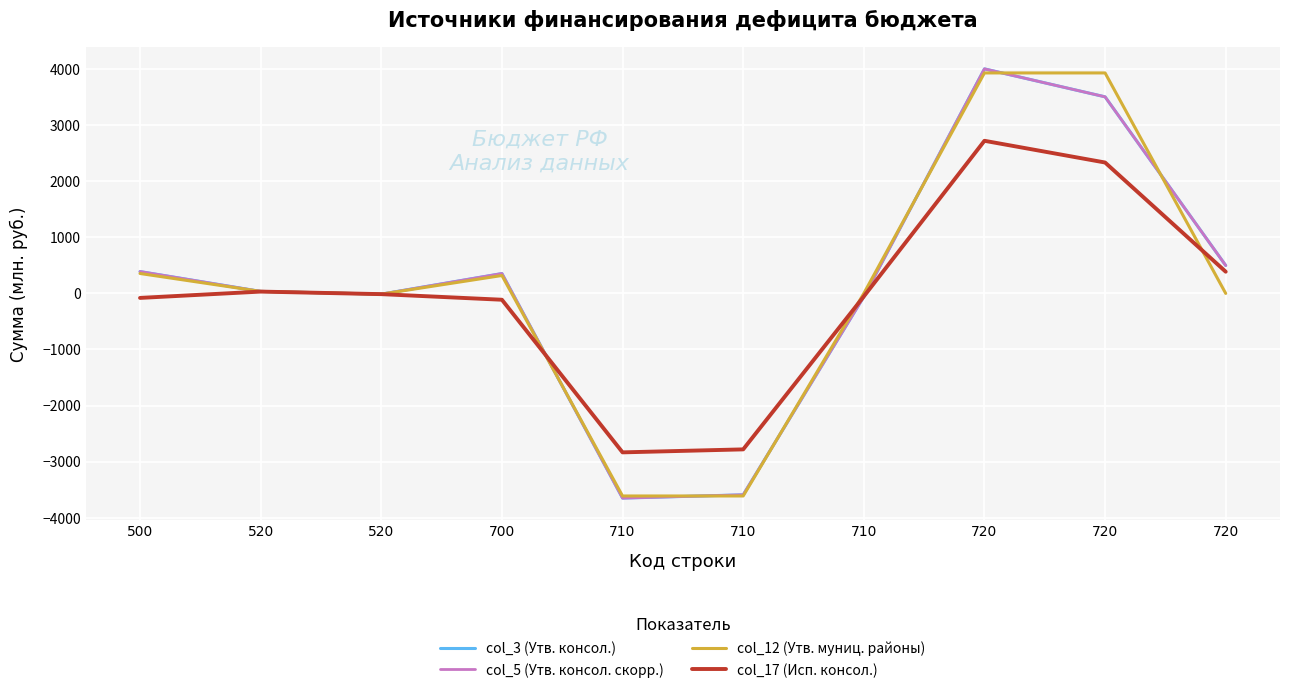

Reading left to right, extract all data points from this chart.

col_3 (Утв. консол.): 500=390.3	520=35.7	520=-12.9	700=354.6	710=-3652.3	710=-3593.6	710=-58.7	720=4006.9	720=3507.9	720=499.0
col_5 (Утв. консол. скорр.): 500=390.3	520=35.7	520=-12.9	700=354.6	710=-3652.3	710=-3593.6	710=-58.7	720=4006.9	720=3507.9	720=499.0
col_12 (Утв. муниц. районы): 500=355.6	520=35.7	520=-12.9	700=319.9	710=-3614.4	710=-3614.4	710=0.0	720=3934.2	720=3934.2	720=0.0
col_17 (Исп. консол.): 500=-80.2	520=32.5	520=-12.9	700=-112.8	710=-2836.2	710=-2782.8	710=-53.3	720=2723.4	720=2335.9	720=387.5